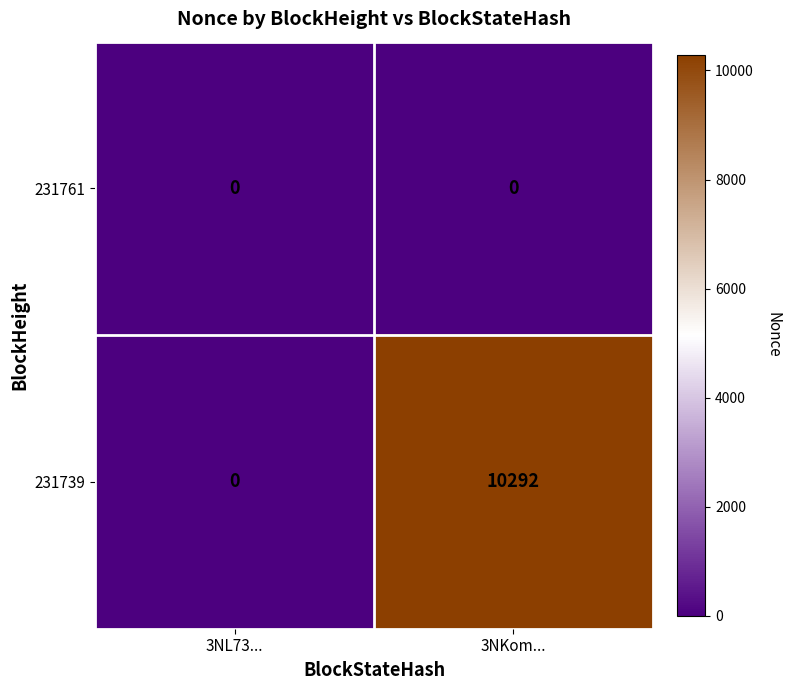

Rank the series by their average value, from lowest to highest.

231761, 231739